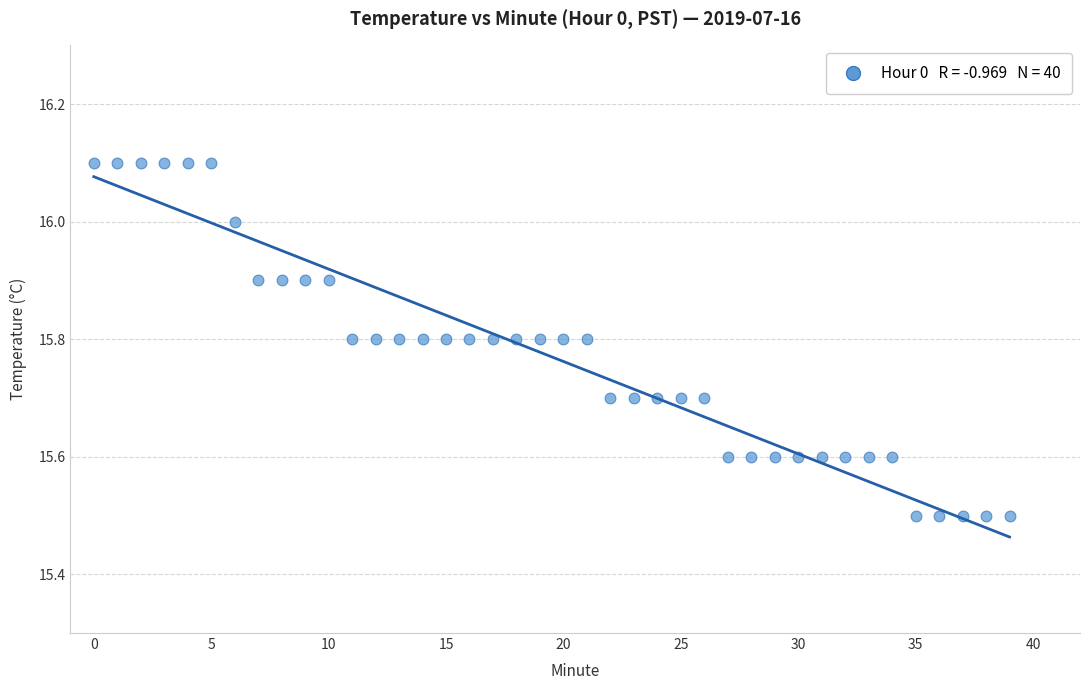

What is the range of Y values (max minus min)?

0.6